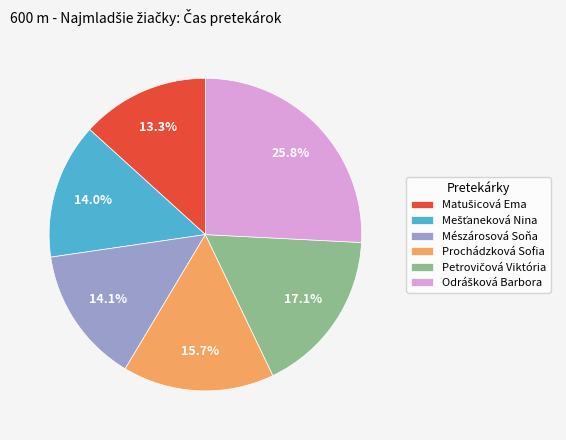

Is there a majority slice in this chart?

No